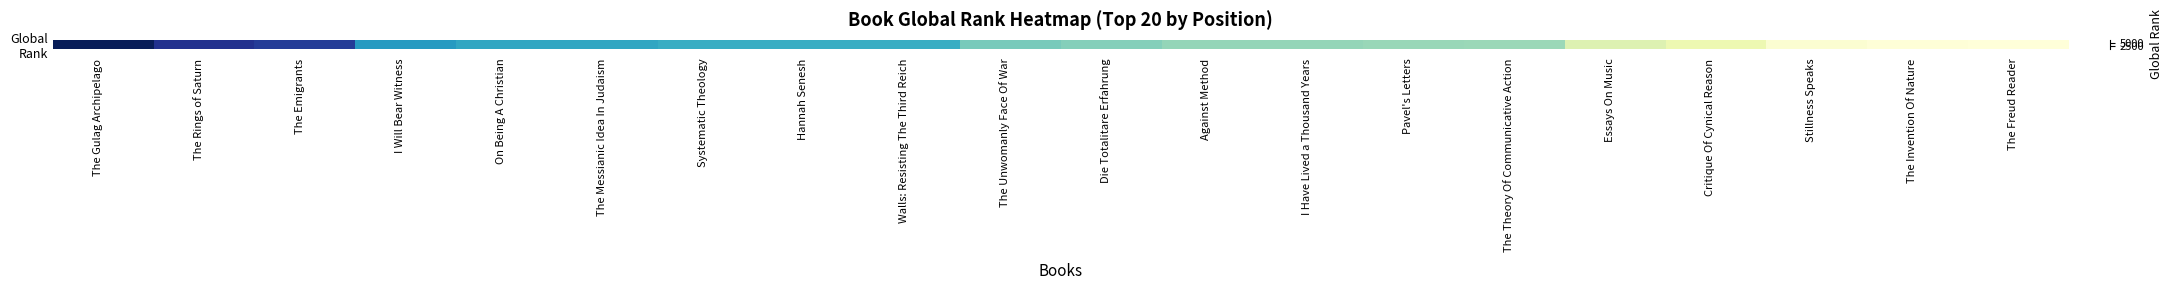

How many values exceed 4622?

9